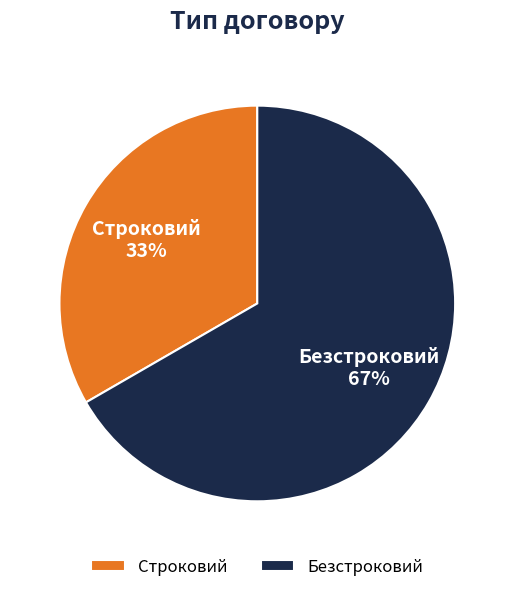

Combined, do Безстроковий and Строковий account for over 50%?

Yes